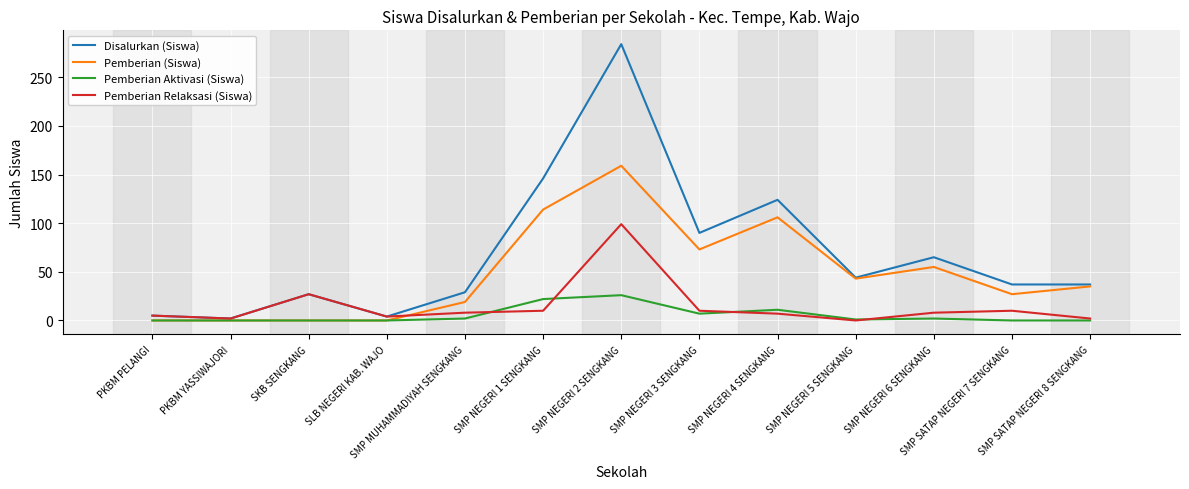

Which series has the widest spread of values?

Disalurkan (Siswa)